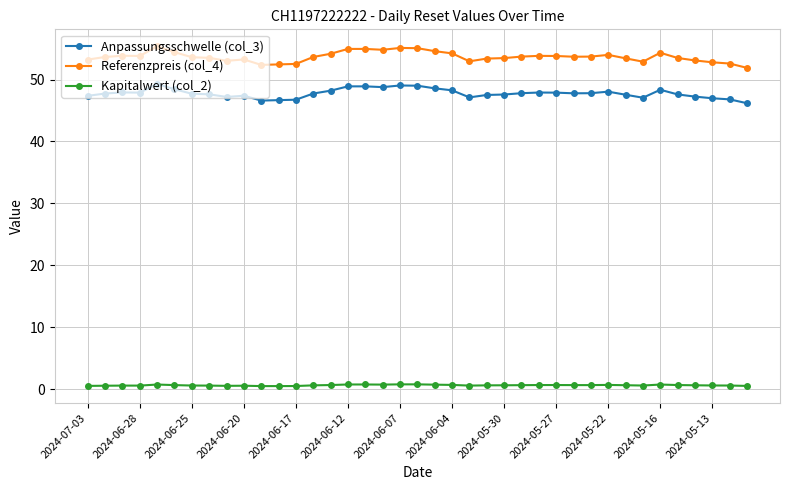

What is the difference between the maximum and minimum values in the Referenzpreis (col_4) series?

3.5